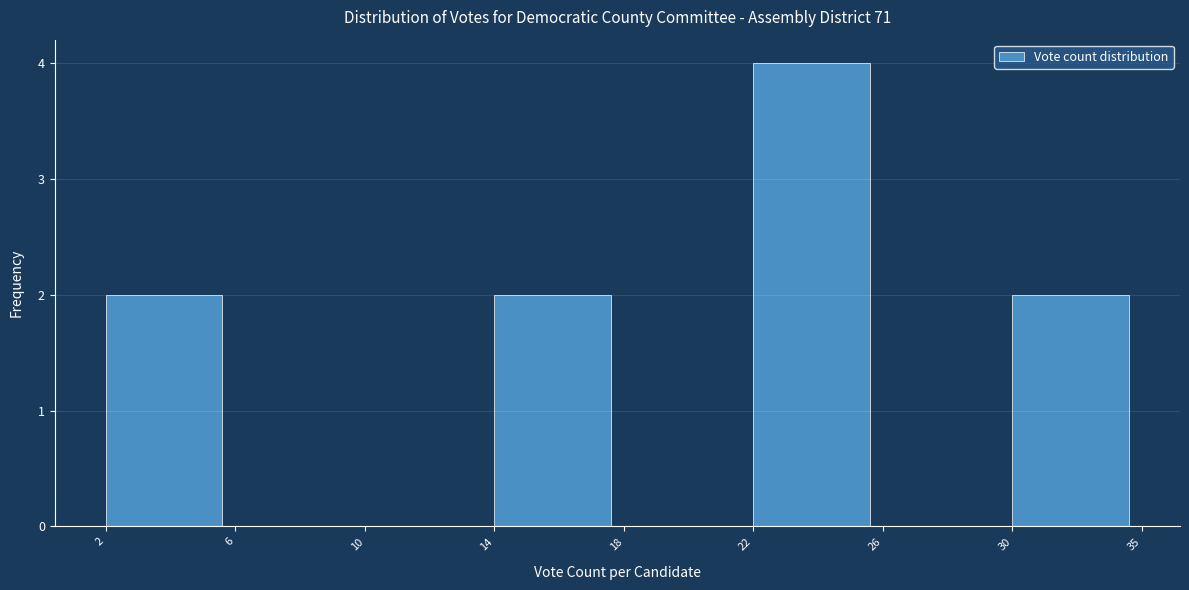

Reading left to right, transcribe all the data shown in this chart.

2=2	6=0	10=0	14=2	18=0	22=4	26=0	30=2